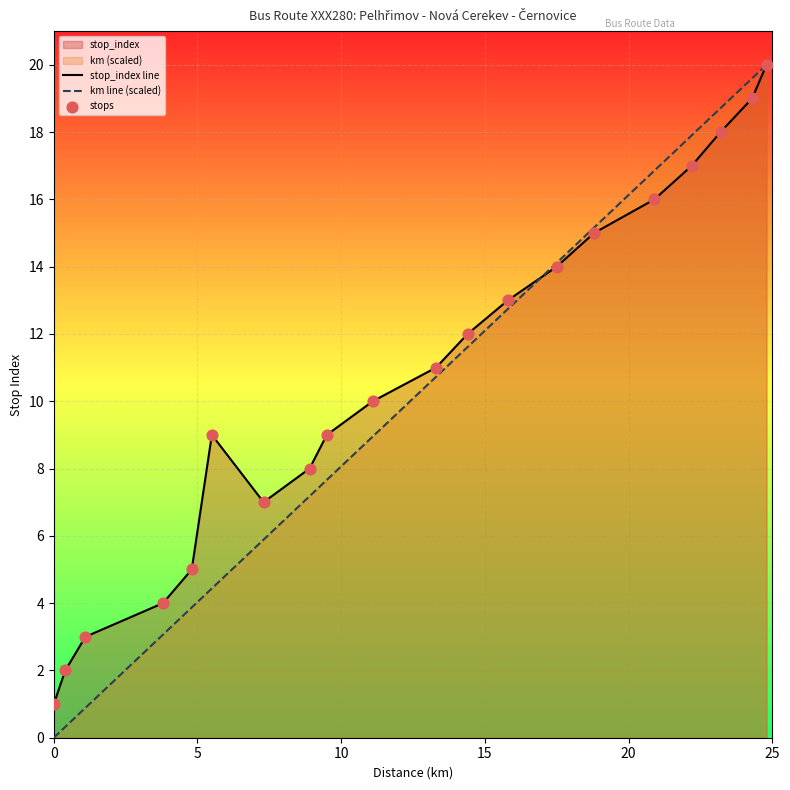

Which series reaches the maximum Y coordinate?

stop_index line